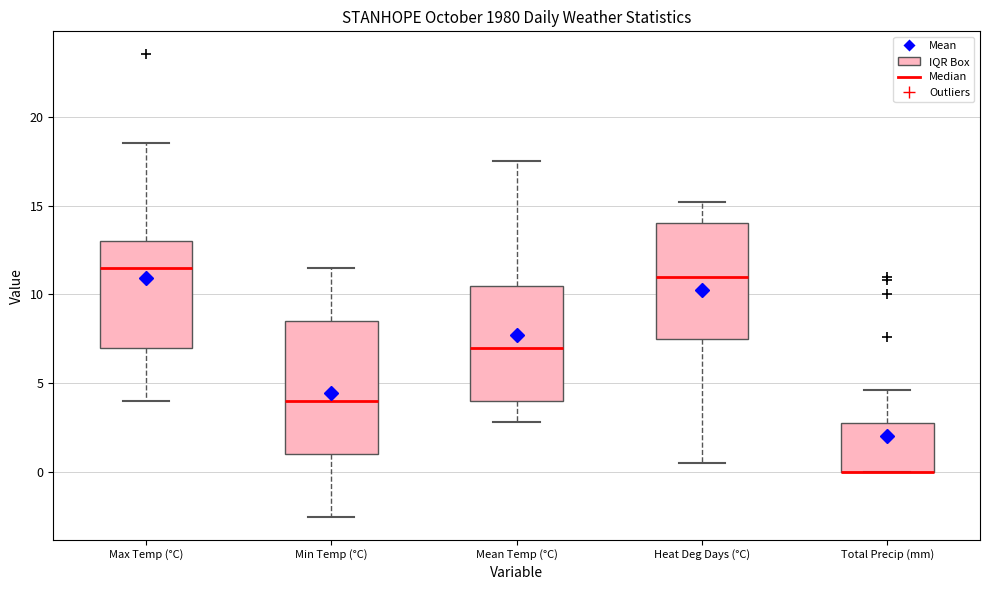

Reading left to right, read every box against the y-axis: the position of its median line, the range the box covers, and the ends of its whiskers. The values are not printed on the chart, so give them approximately, as read against the axis.

Max Temp (°C): median 11.5, box 7.0 to 13.0, whiskers 4.0 to 18.5
Min Temp (°C): median 4.0, box 1.0 to 8.5, whiskers -2.5 to 11.5
Mean Temp (°C): median 7.0, box 4.0 to 10.5, whiskers 3.0 to 17.5
Heat Deg Days (°C): median 11.0, box 7.5 to 14.0, whiskers 0.5 to 15.0
Total Precip (mm): median 0.0 (drawn on the box's lower edge), box 0.0 to 3.0, whiskers 0.0 to 4.5